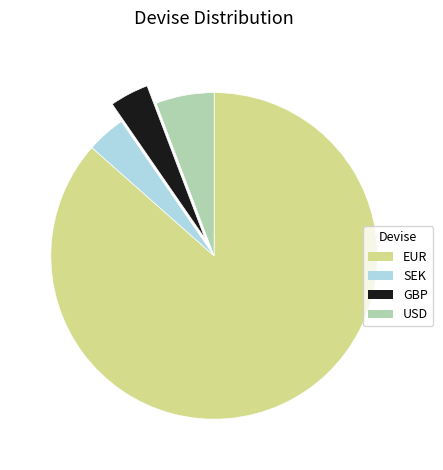

Do GBP and USD together represent more than half of the pie?

No